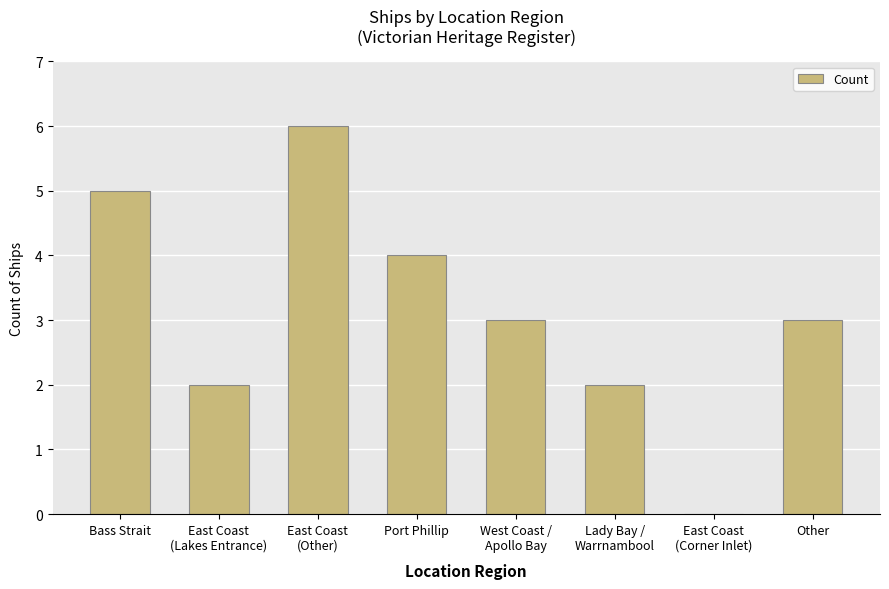

Where does the data first go above 3?

Bass Strait